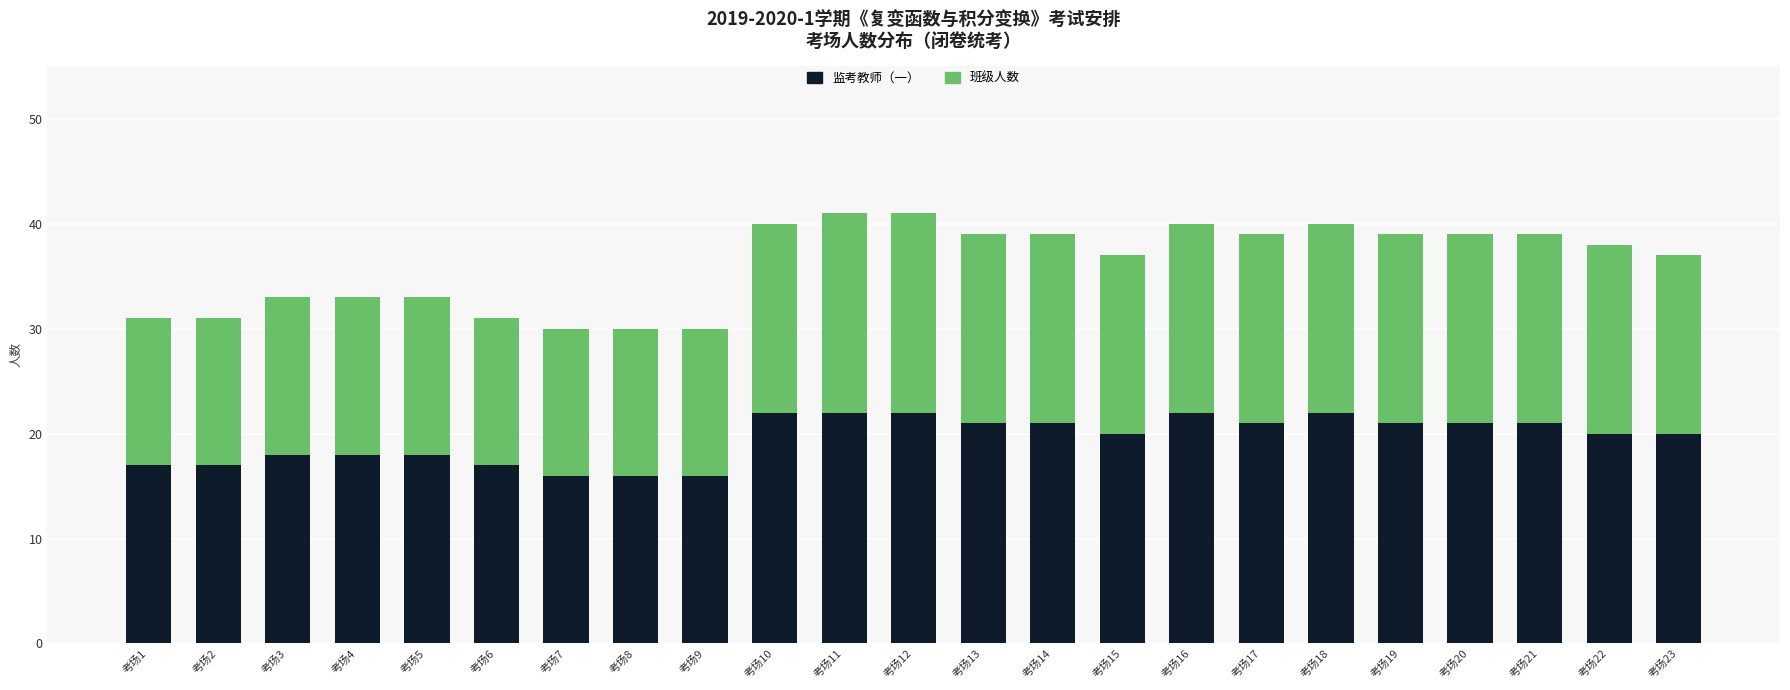

What is the highest value of the 监考教师（一） series?

22